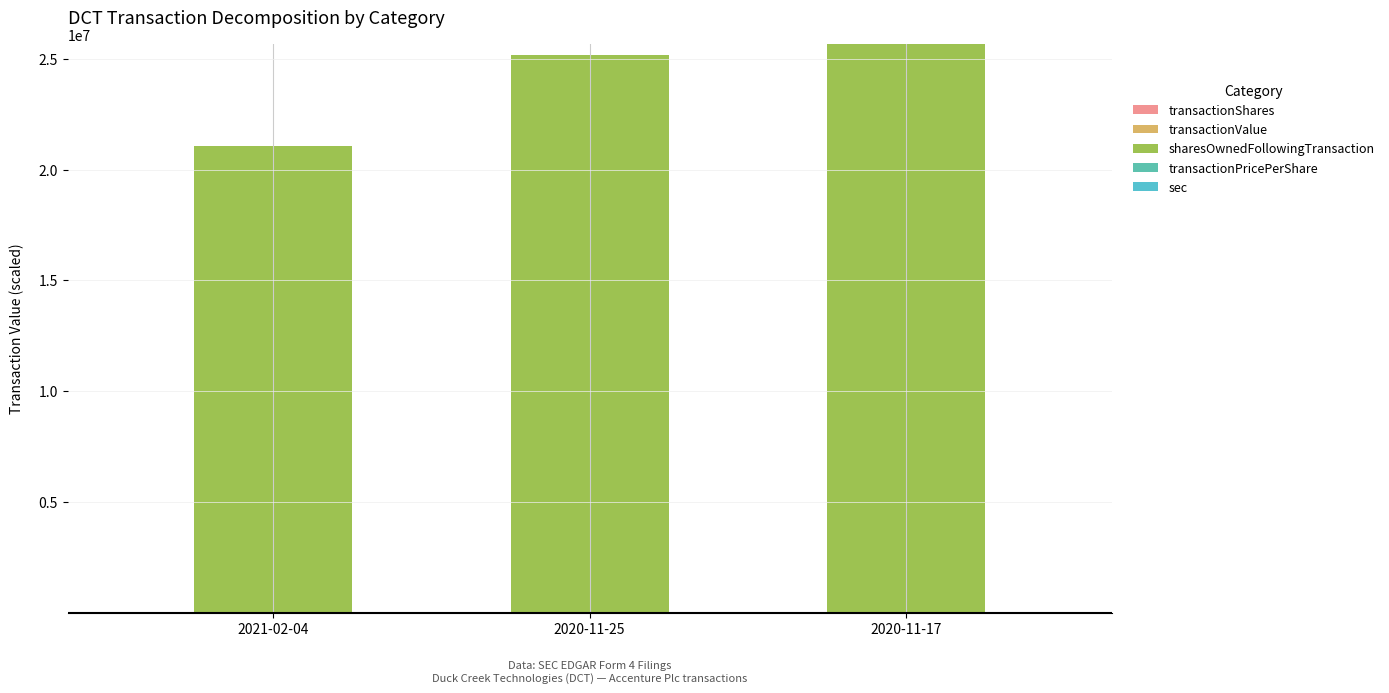

Count the number of categories in the chart.

3